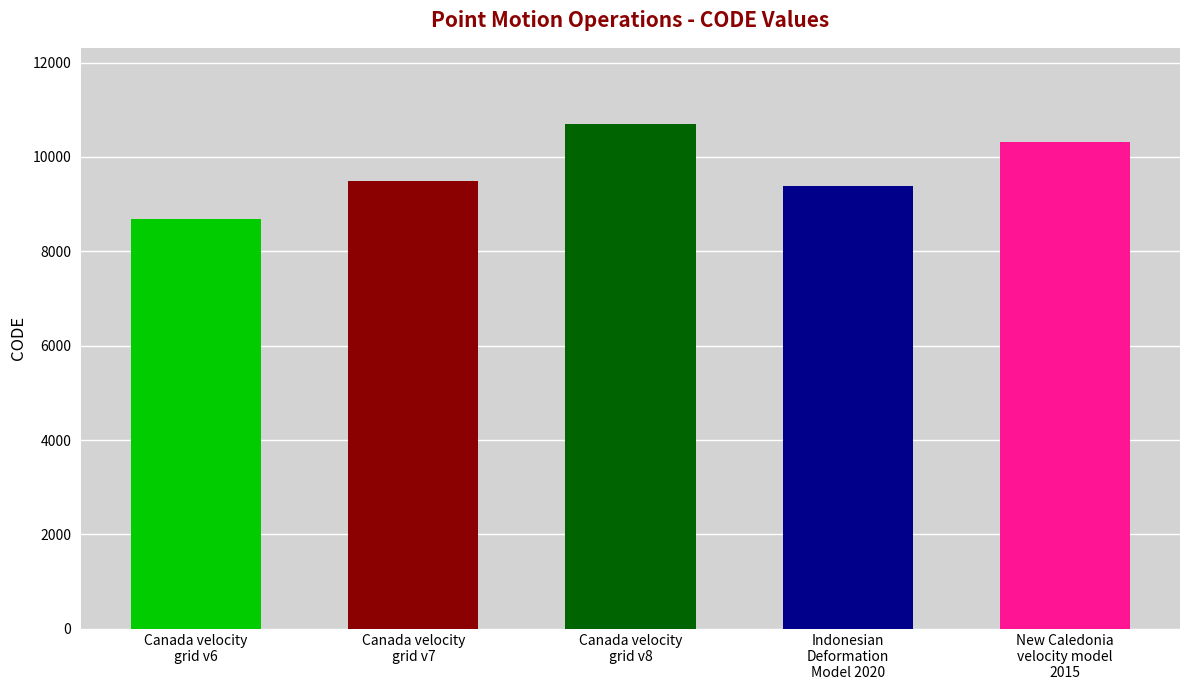

The chart shows a value of 10707 at Canada velocity
grid v8. True or false?

True